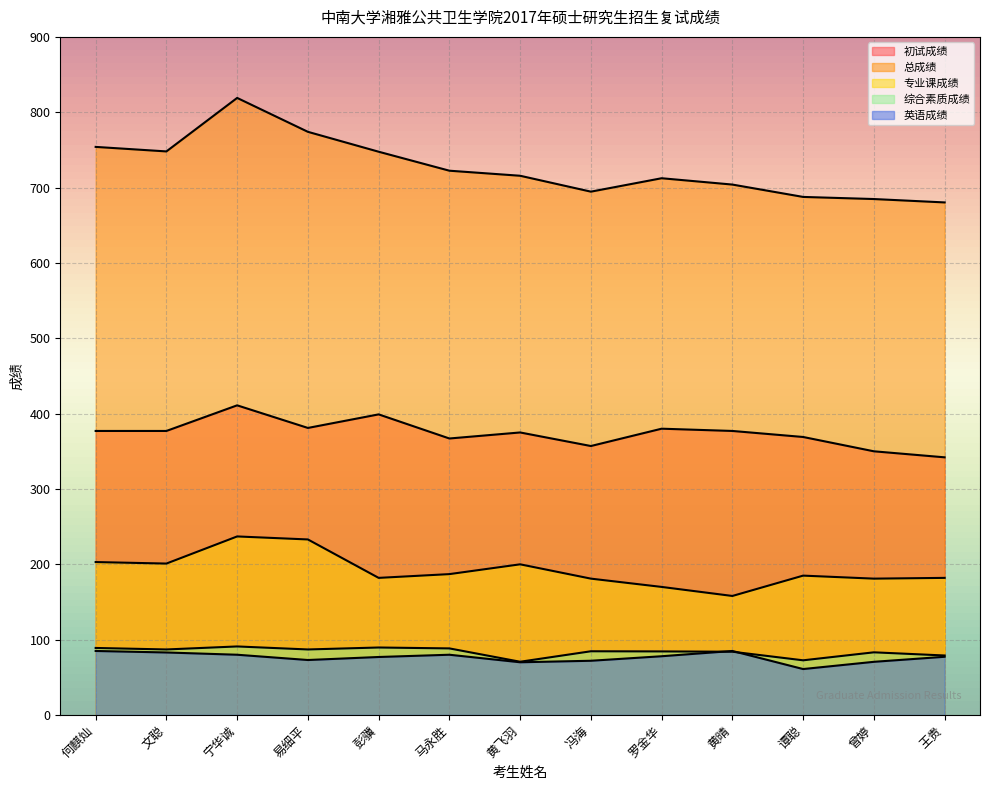

Where is the first local minimum for 英语成绩?

易细平